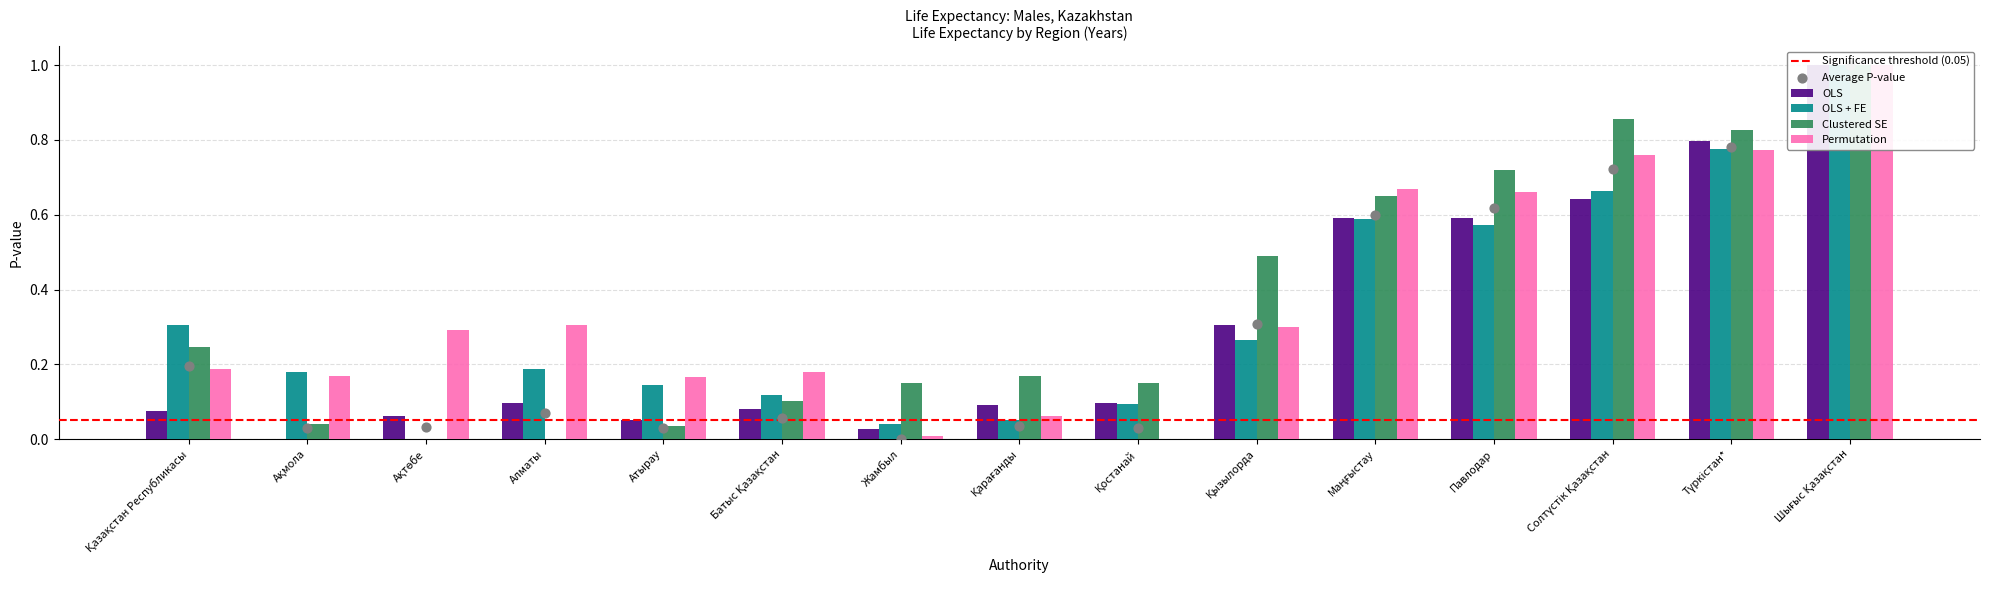

Is the value of OLS + FE at Маңғыстау greater than the value of OLS at Солтүстік Қазақстан?

No